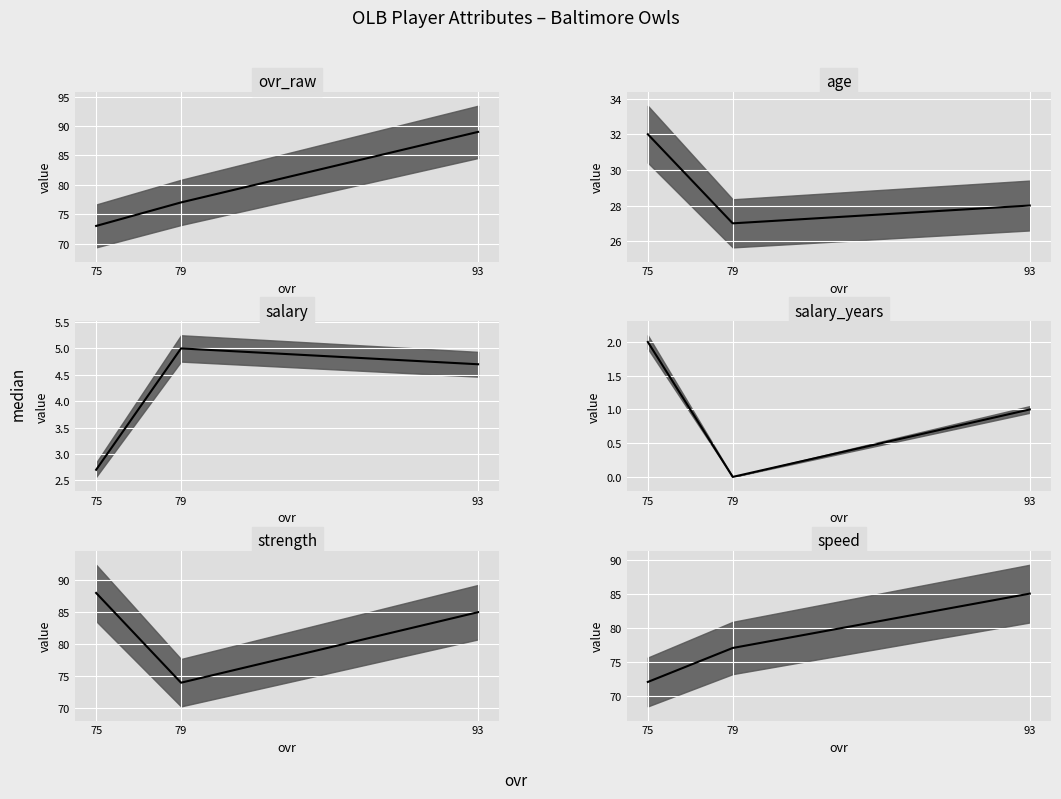

The age series shows 55.8 at Steve Chang (75). True or false?

False